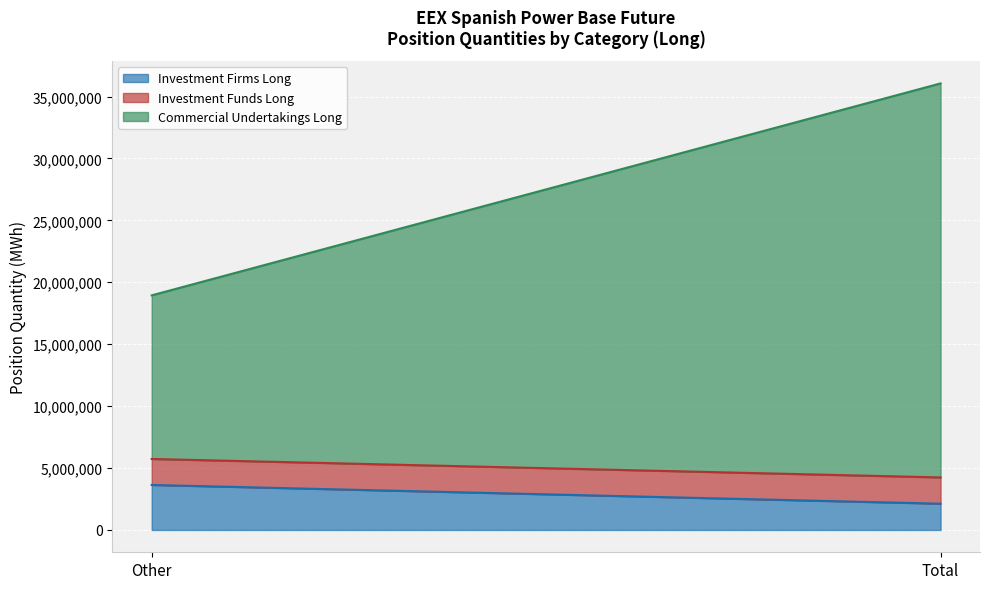

How many lines are shown in the chart?

3